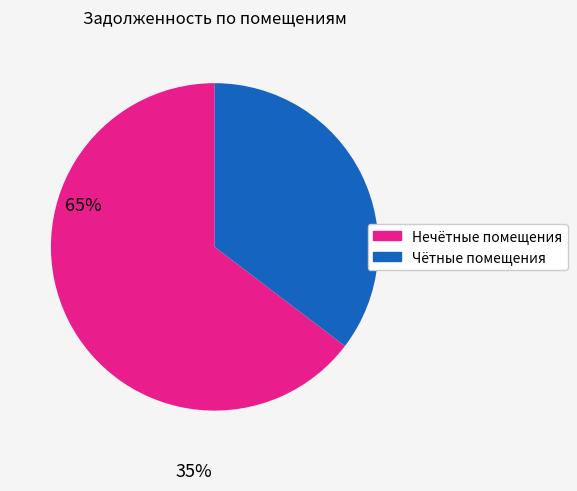

Is there any slice that represents more than half of the pie?

Yes